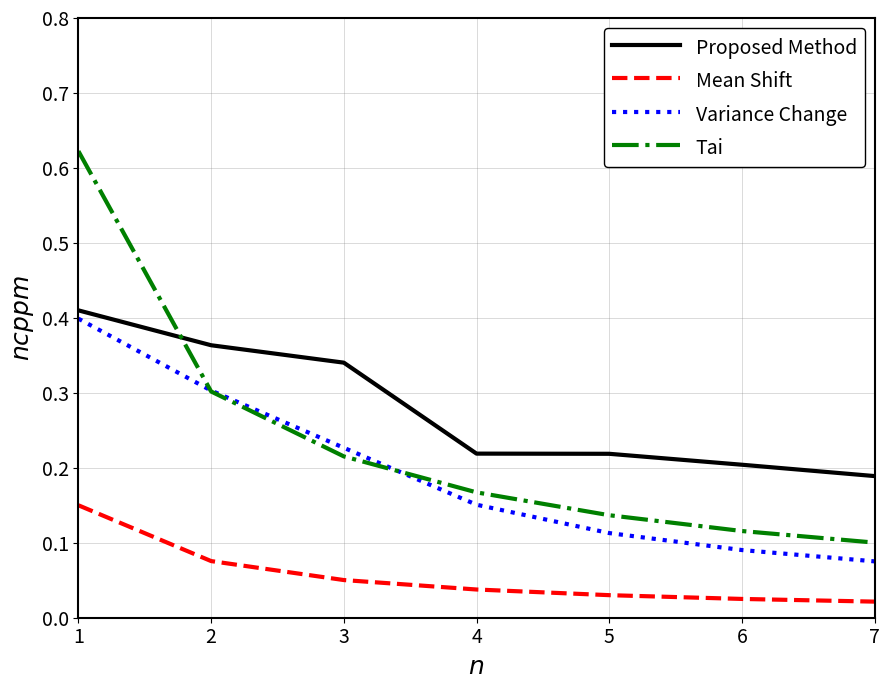

The Tai series shows 0.3 at 2. True or false?

True